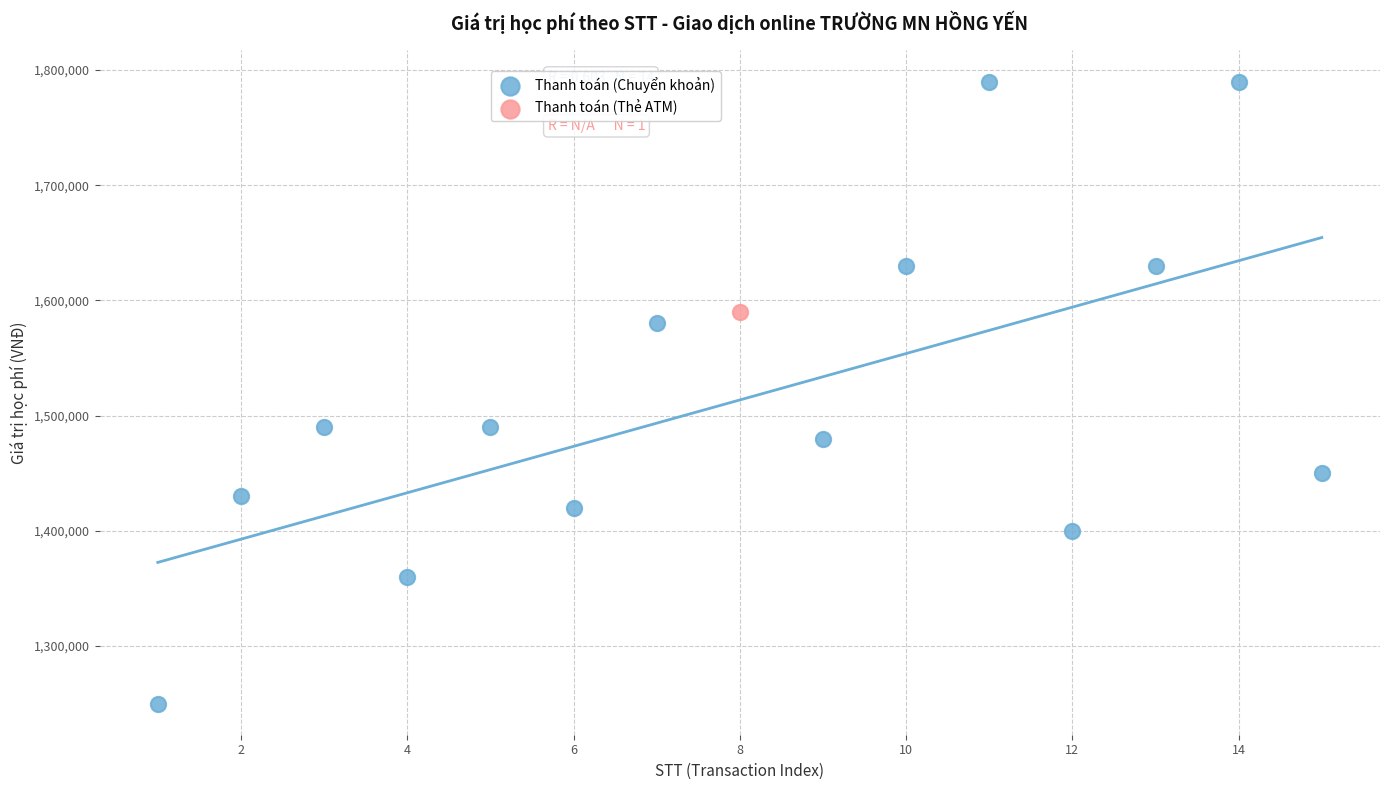

What are all the series names shown in the legend?

Thanh toán (Chuyển khoản), Thanh toán (Thẻ ATM)